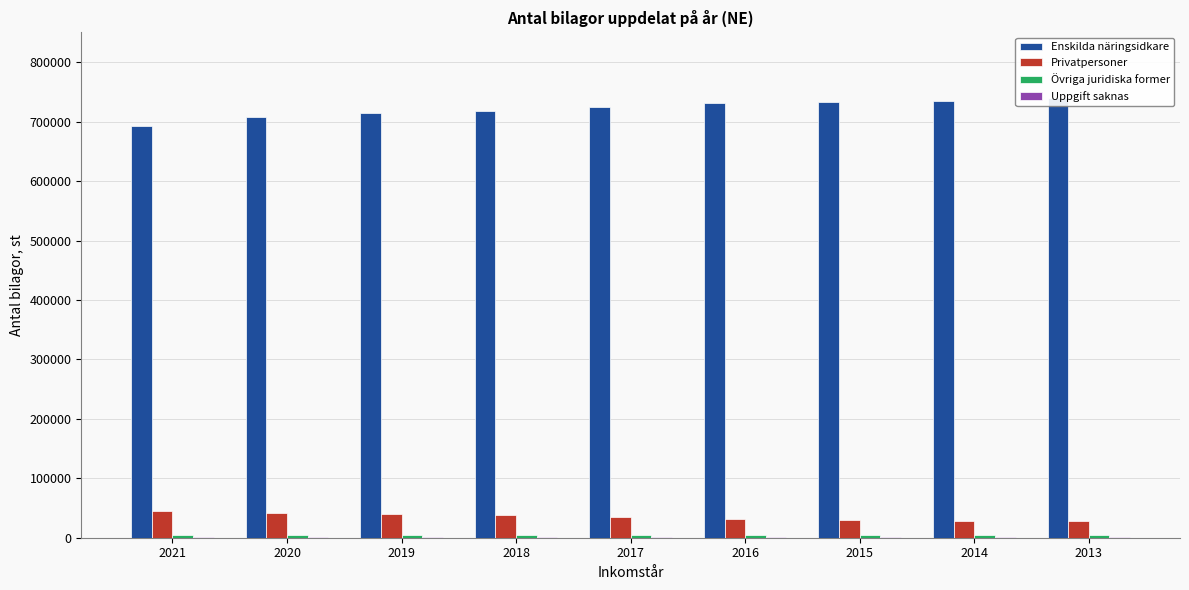

Which has a higher value, 2014 or 2017?

2014